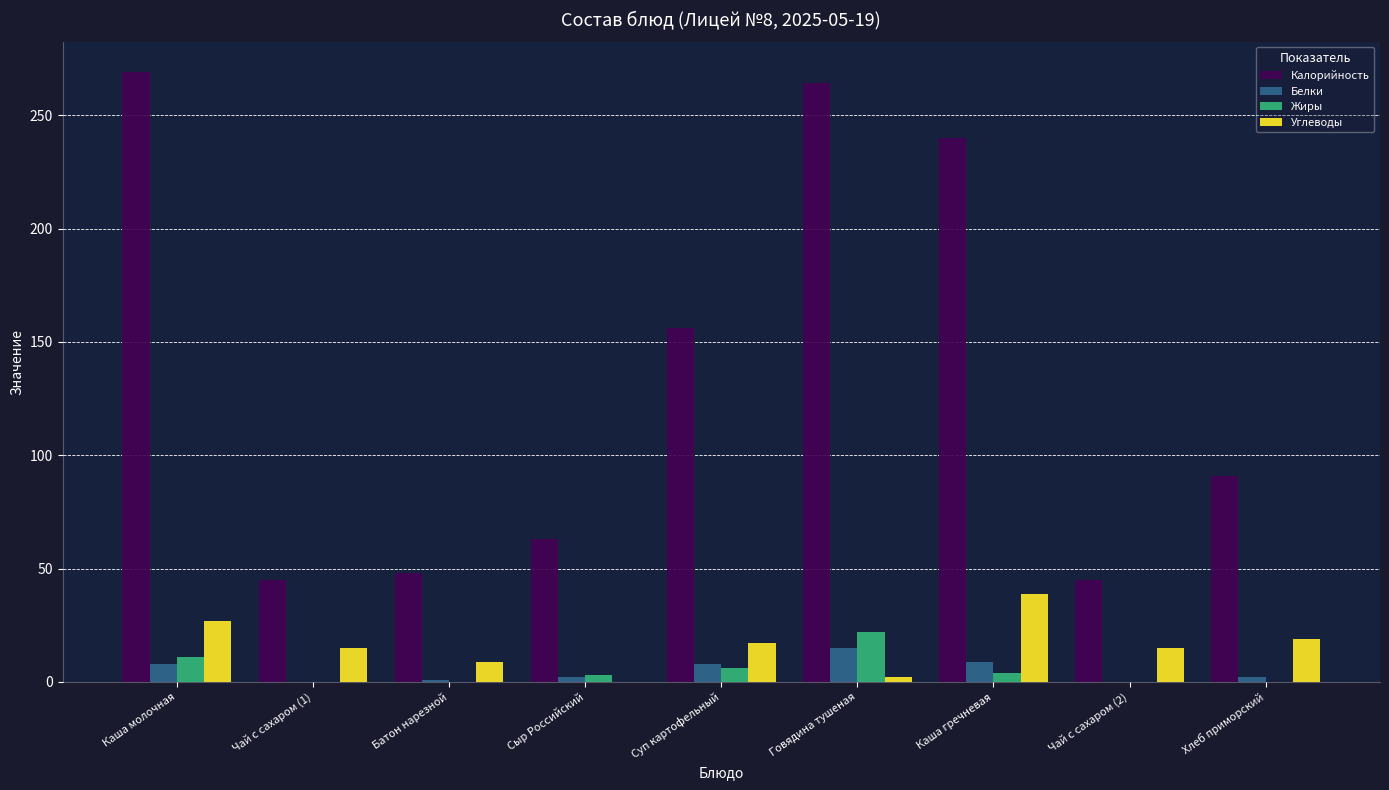

Which series has the largest total across all categories?

Калорийность